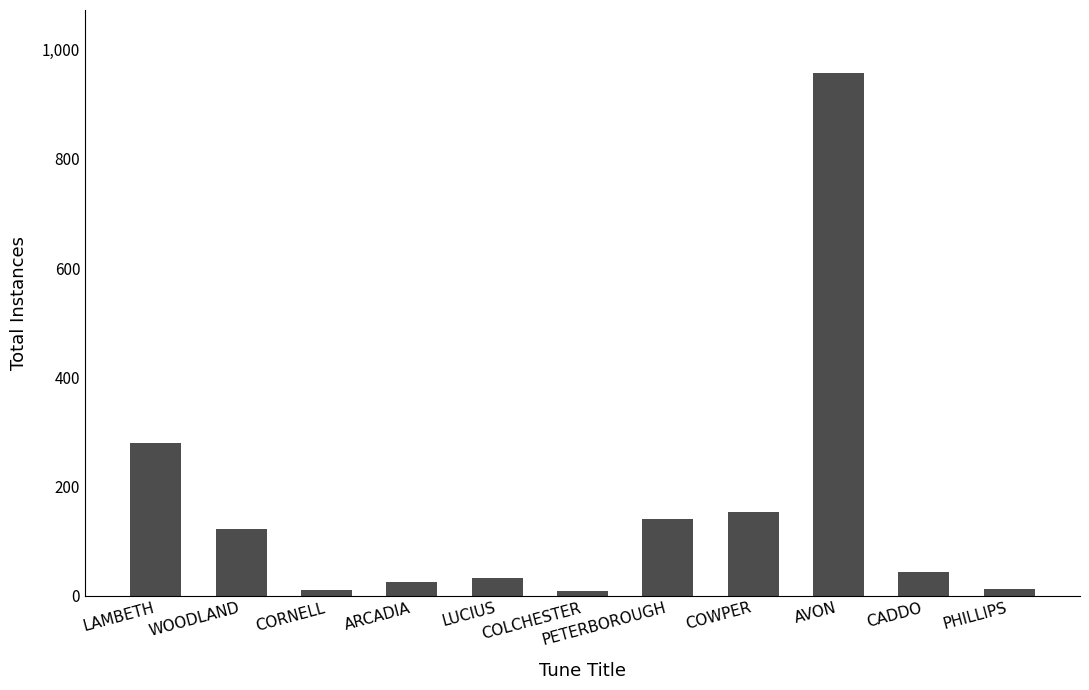

Which label corresponds to the largest value in the chart?

AVON